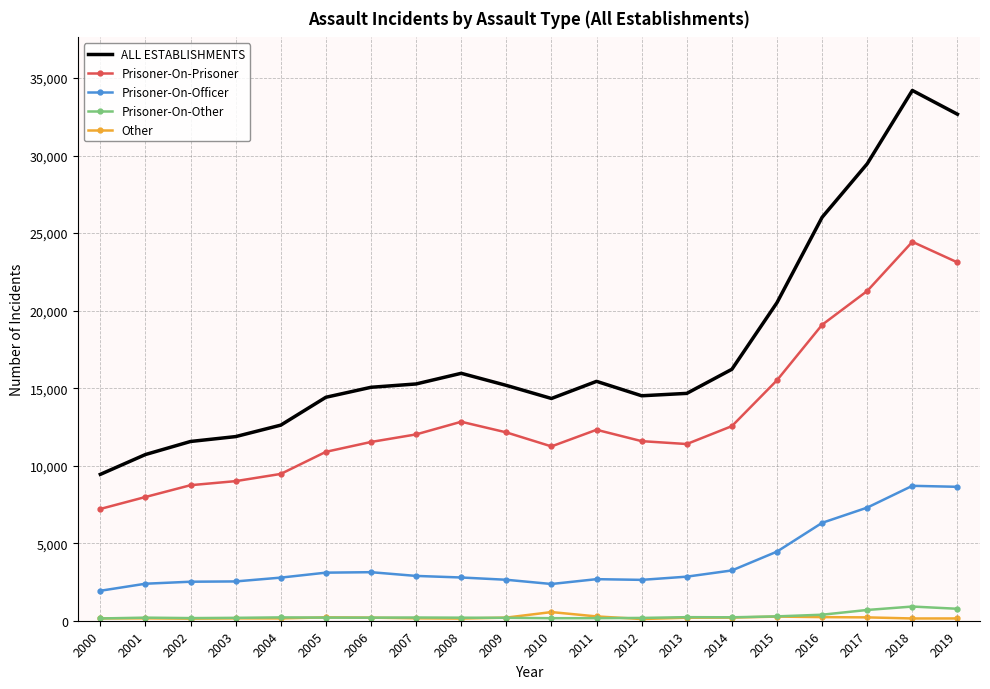

What are all the series names shown in the legend?

ALL ESTABLISHMENTS, Prisoner-On-Prisoner, Prisoner-On-Officer, Prisoner-On-Other, Other